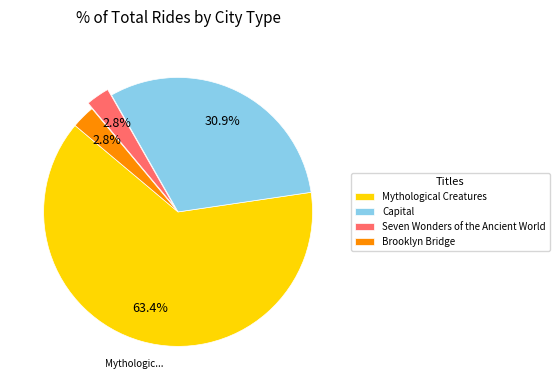

Does Mythological Creatures account for over 50% of the chart?

Yes